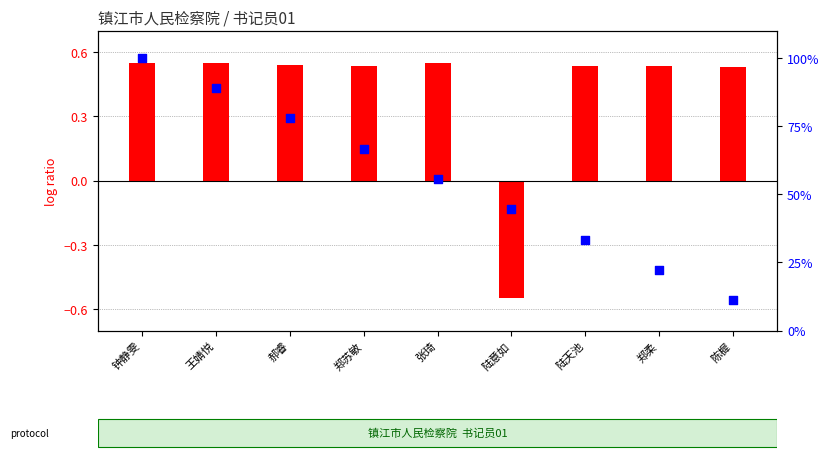

Between 郑柔 and 张琦, which is larger?

张琦